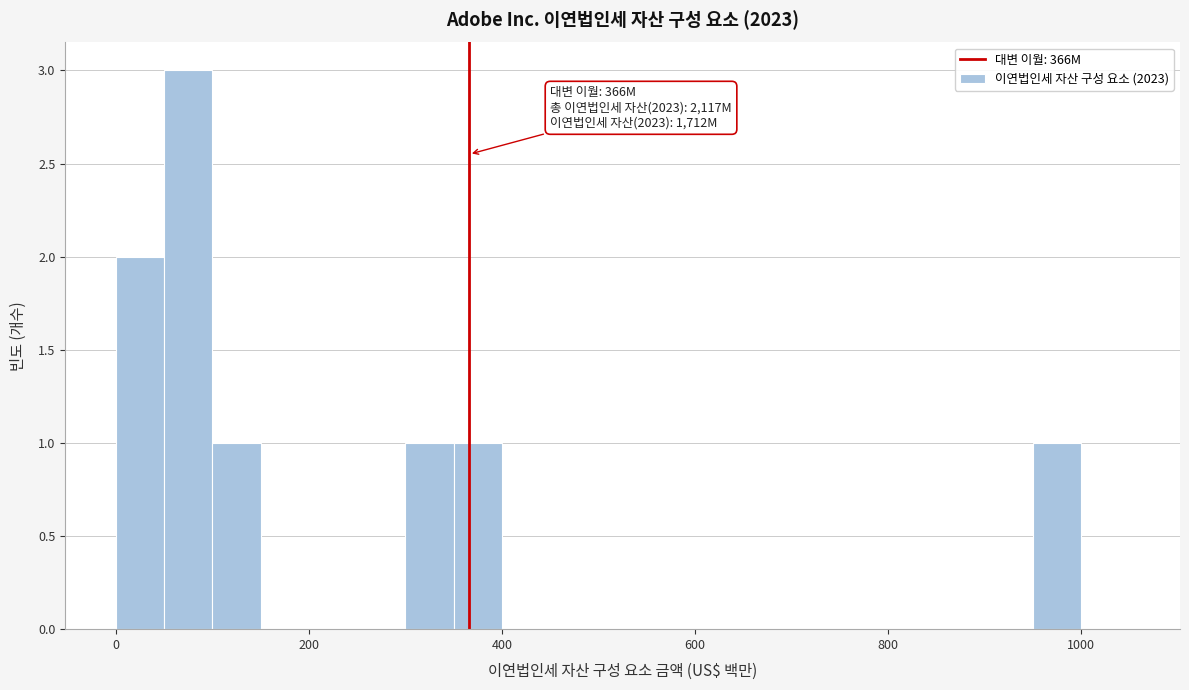

Read against the x-axis, roughly where is the centre of the tallest bar?

80